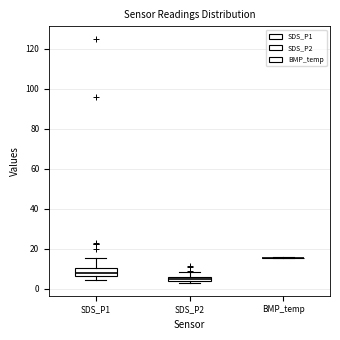

Where is the lower edge of the box for SDS_P2 on the y-axis? The values are not printed on the chart, so give them approximately, as read against the axis.

4